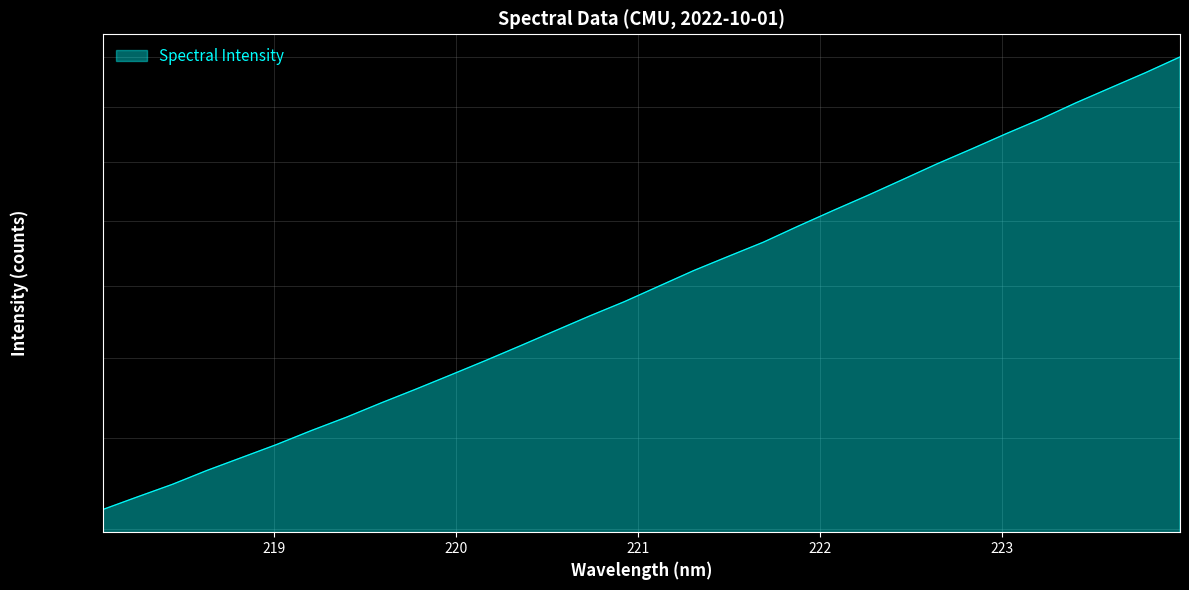

What is the greatest value displayed?

2800.3